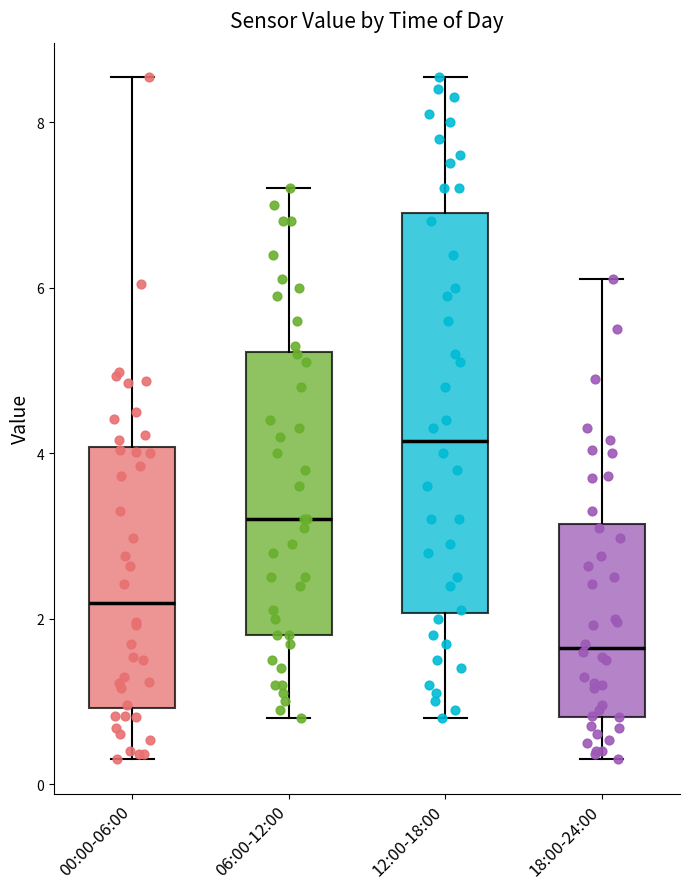

Which box's median line is the highest?

12:00-18:00